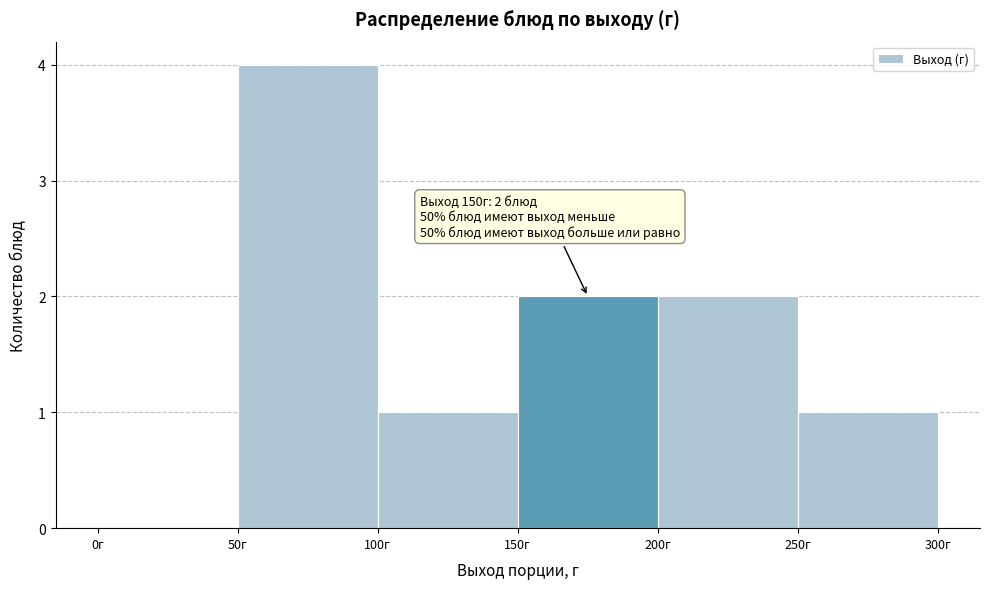

Over which range of the x-axis is the bar tallest?

50 to 100